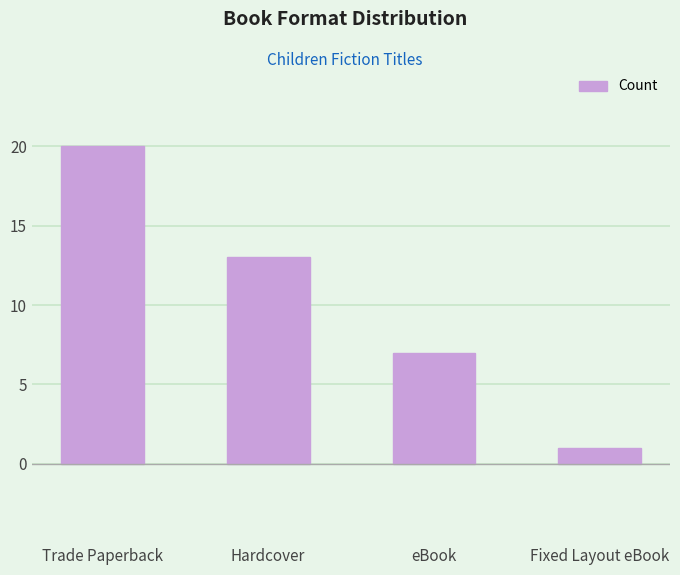

The value at eBook is 7. True or false?

True